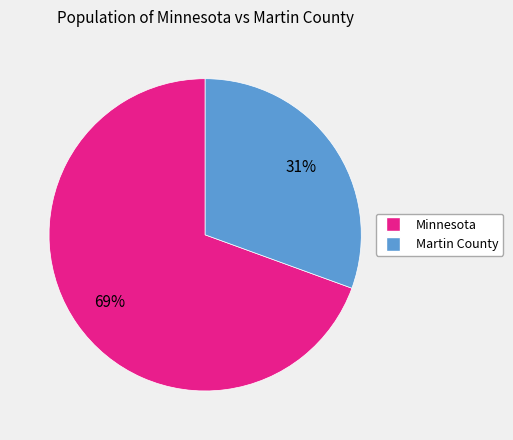

Combined, do Minnesota and Martin County account for over 50%?

Yes